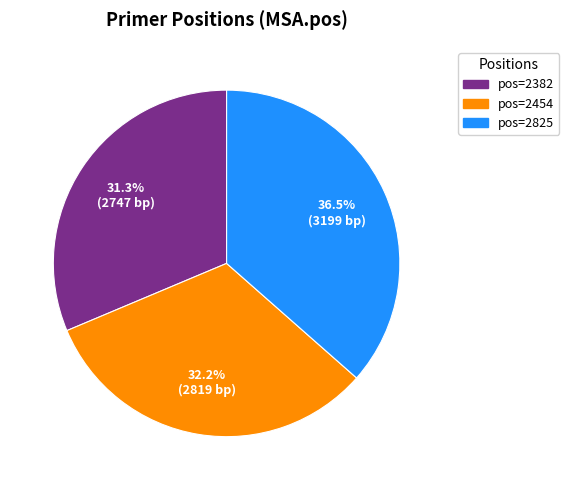

Is there any slice that represents more than half of the pie?

No